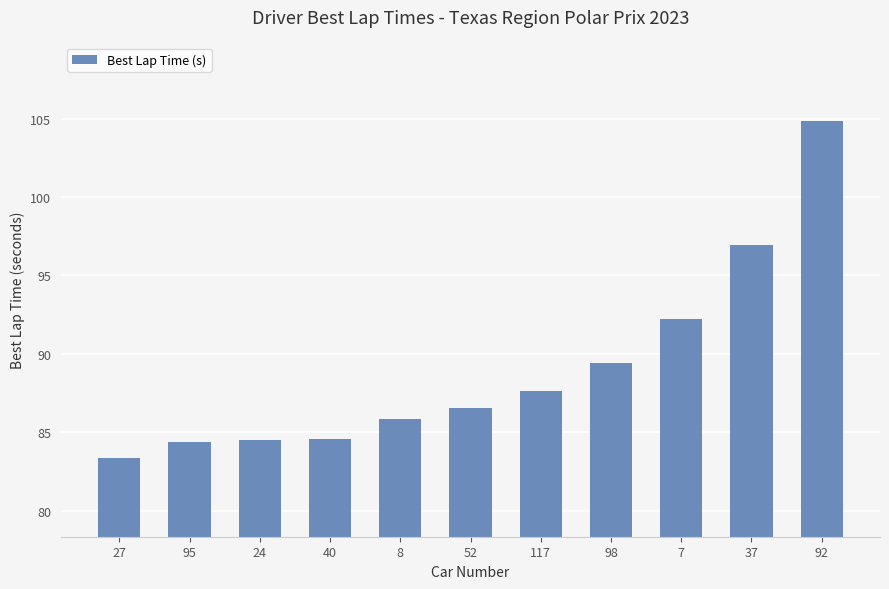

What is the label of the 11th bar from the left?

92